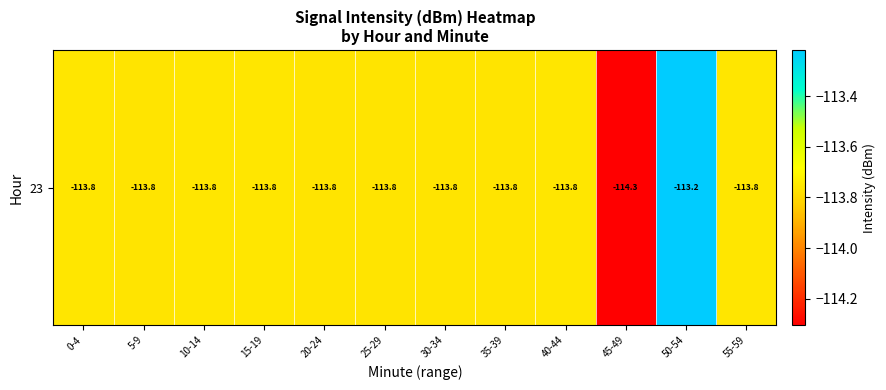

Which category has the lowest value across all series?

45-49